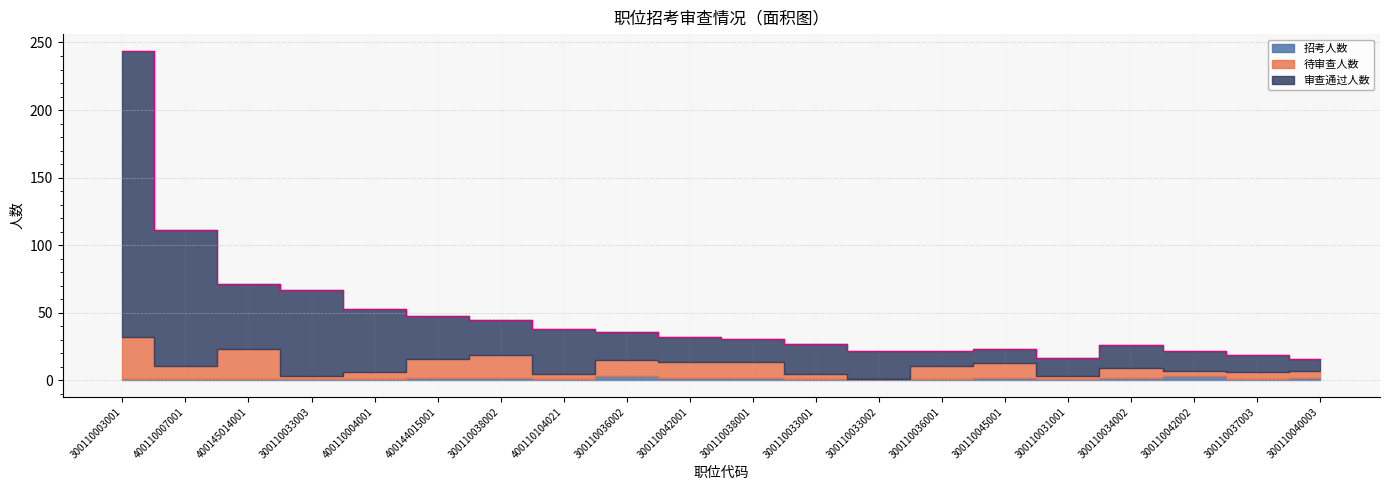

What is the label of the 6th point from the left?

400144015001